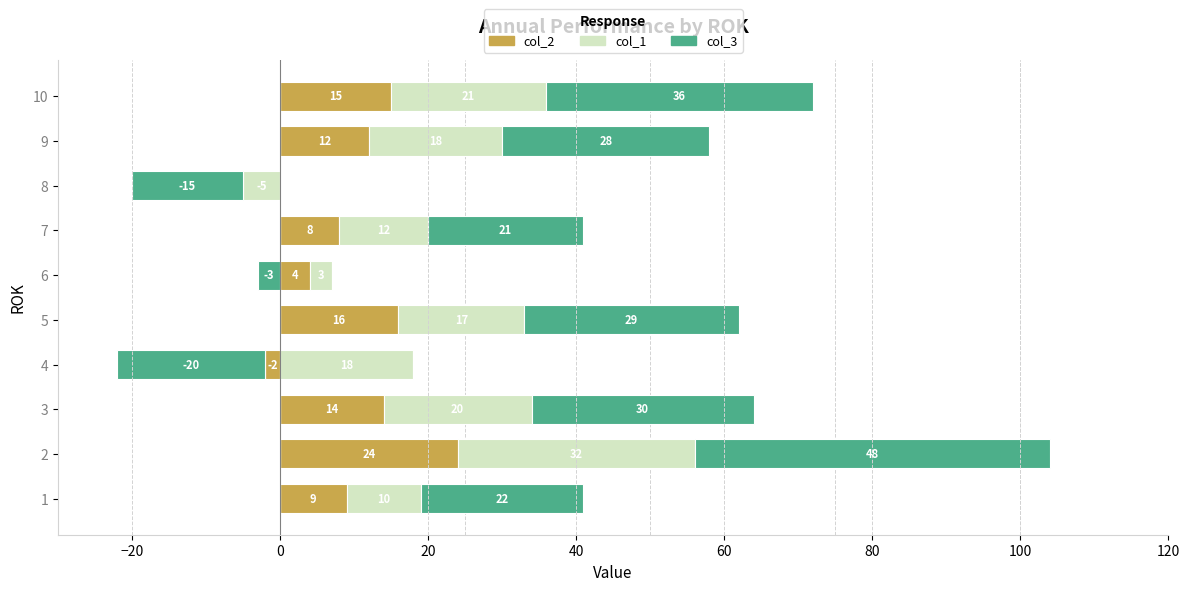

What are all the series names shown in the legend?

col_2, col_1, col_3